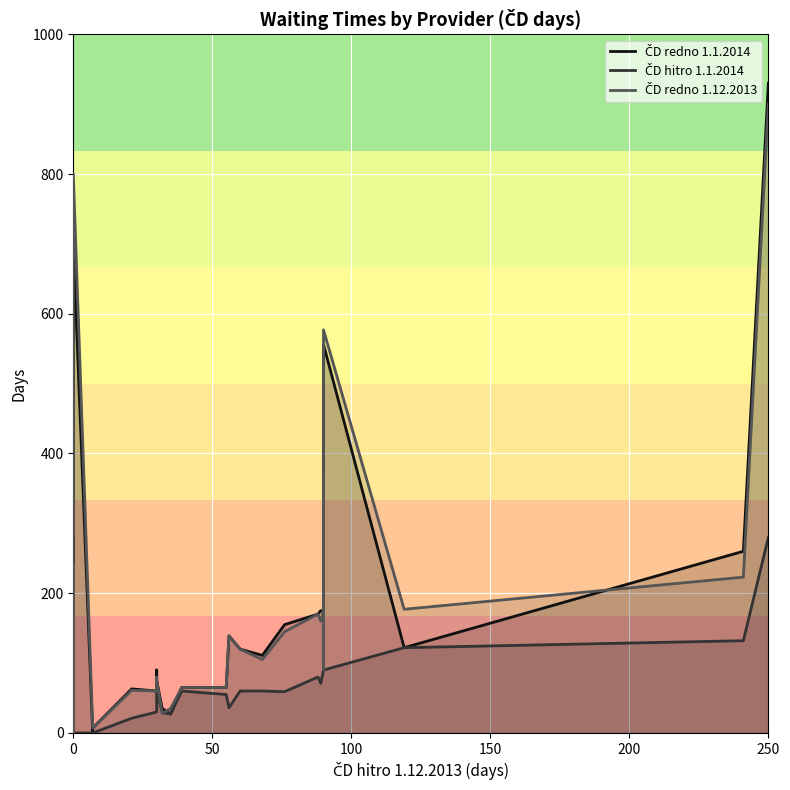

What is the sum of all ČD redno 1.1.2014 values?

6571